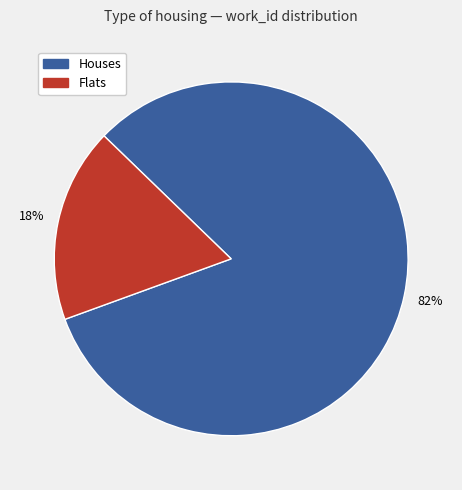

To the nearest percent, what is the average slice percentage?

50%